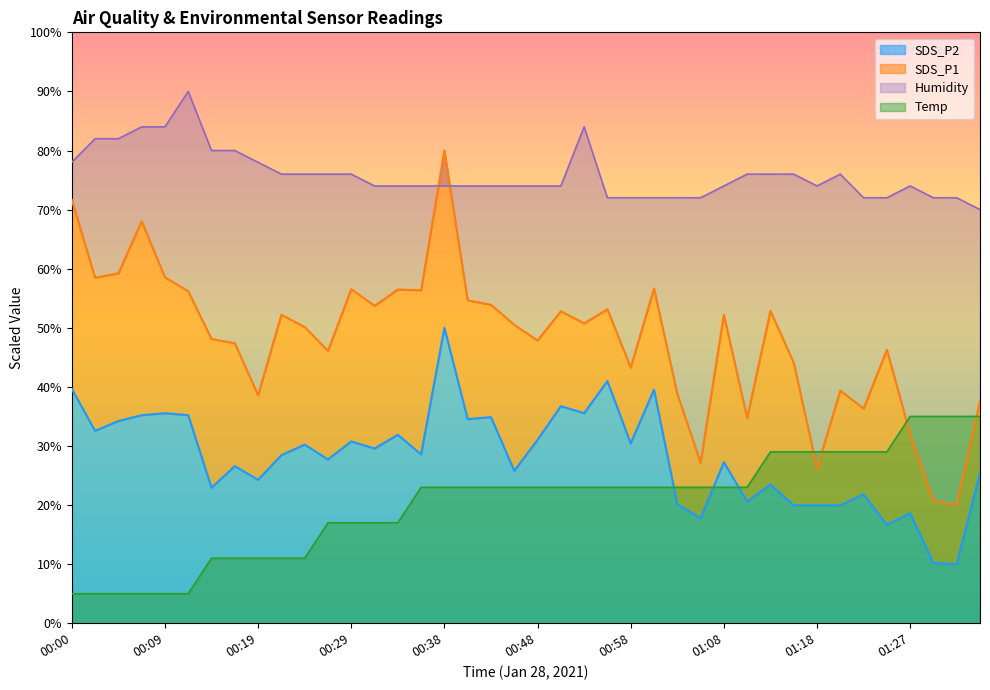

The value of SDS_P1 at 01:22 is 36.3. True or false?

True